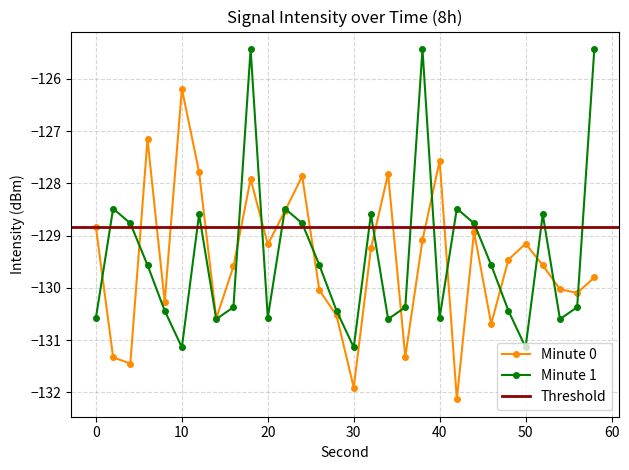

At which category does Minute 1 reach its first local valley?

10